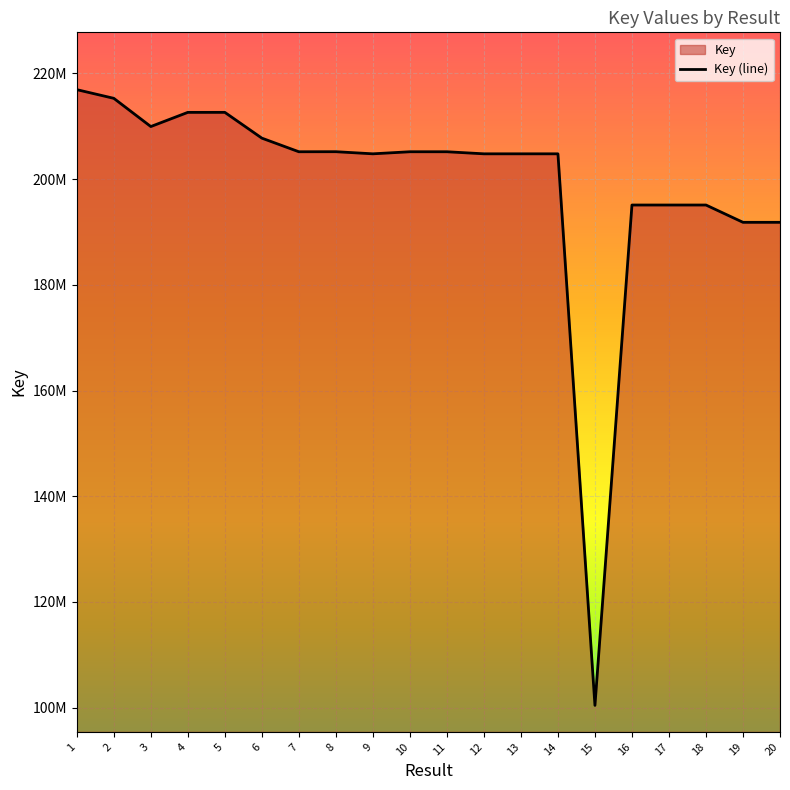

Where does the data first go above 205188285?

1